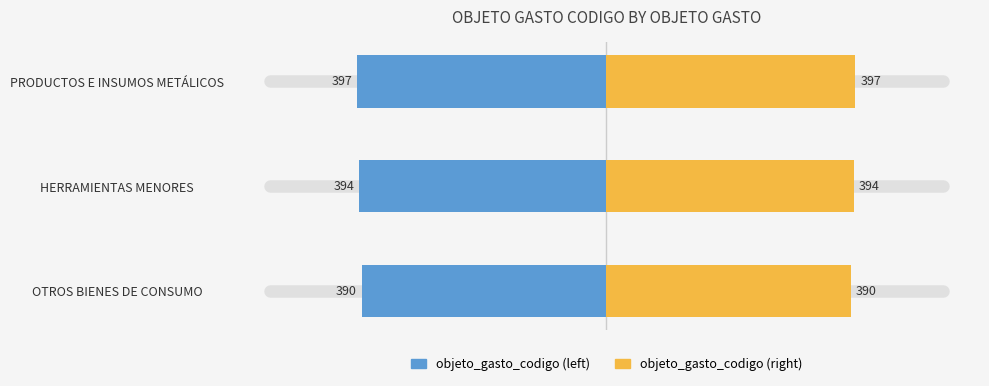

How many bars are there in total?

6